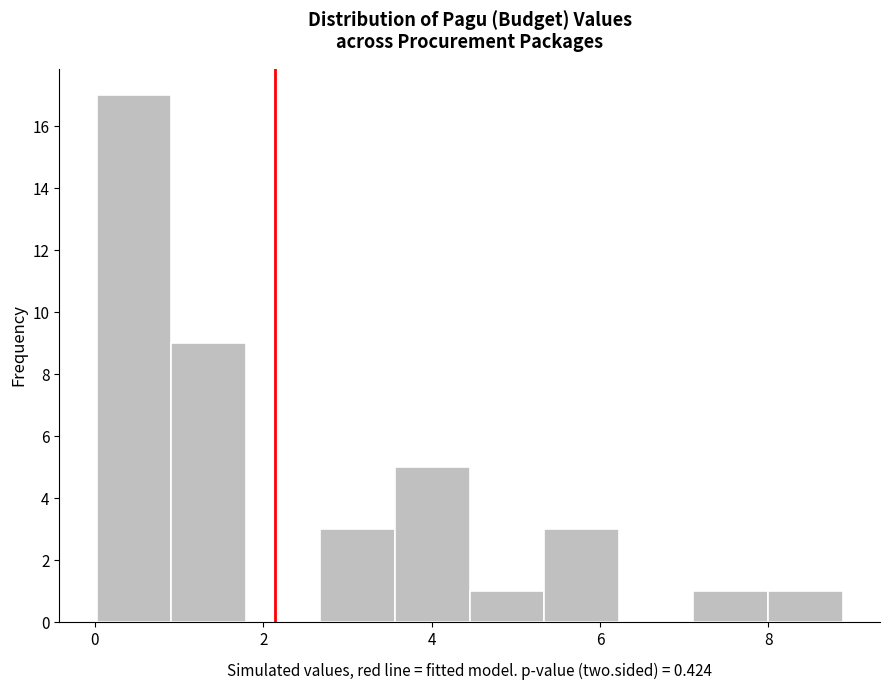

How tall is the bar that spans 1.0 to 1.8 on the x-axis? Neither the bar edges nor the heights are printed on the chart, so give them approximately, as read against the axes.

9